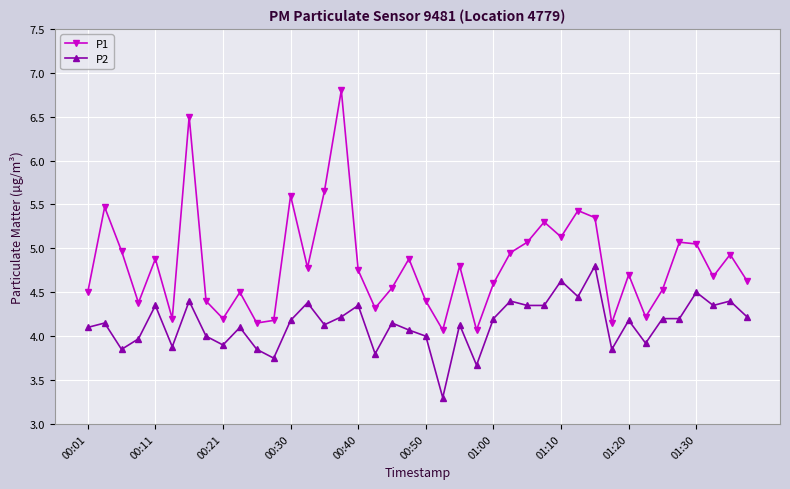

What is the difference between the maximum and minimum values in the P2 series?

1.5